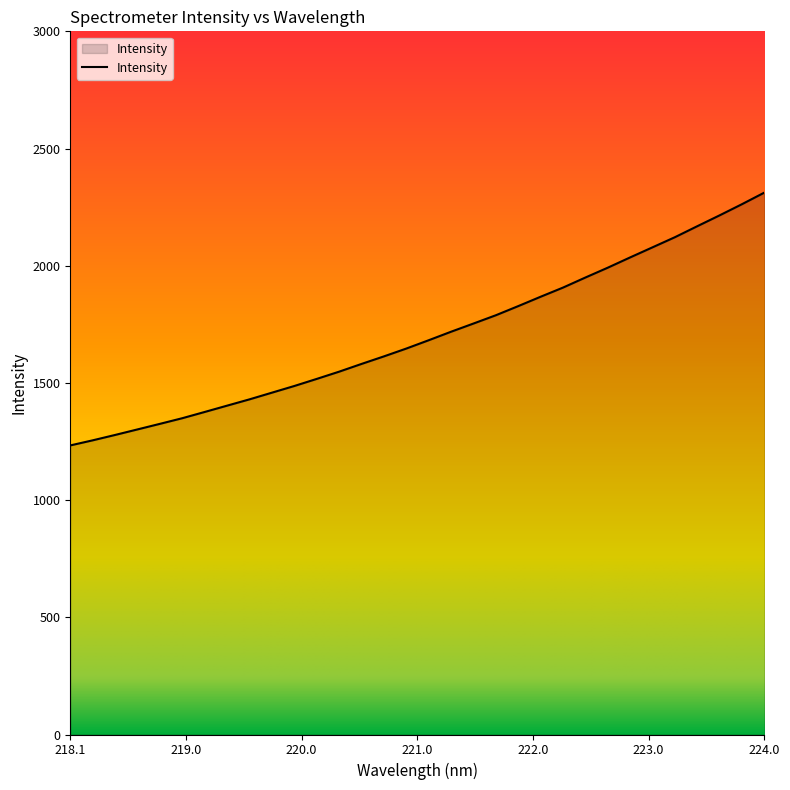

How many lines are shown in the chart?

1